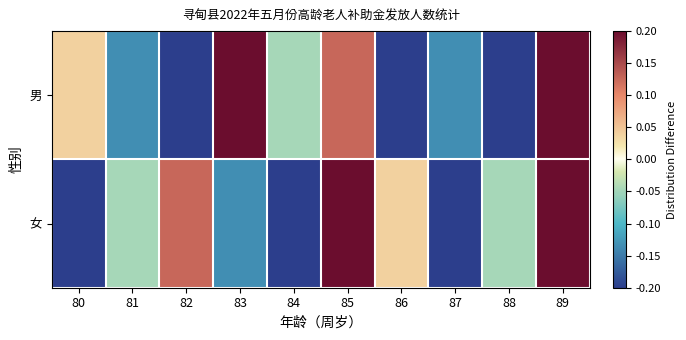

Which series has the largest total across all categories?

男